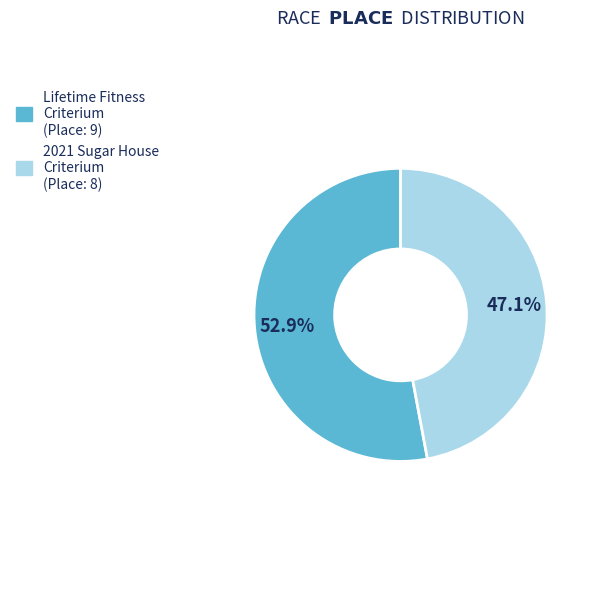

Which has a higher value, Lifetime Fitness Criterium or 2021 Sugar House Criterium?

Lifetime Fitness Criterium